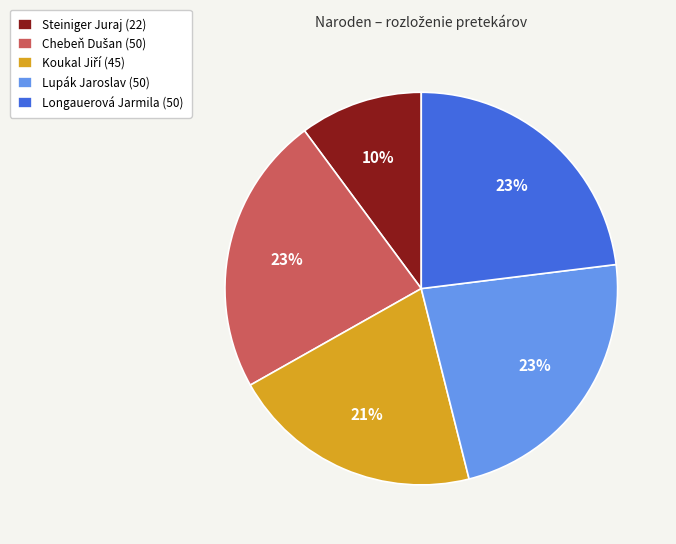

Is it true that Lupák Jaroslav (50) is 23% of the pie?

True